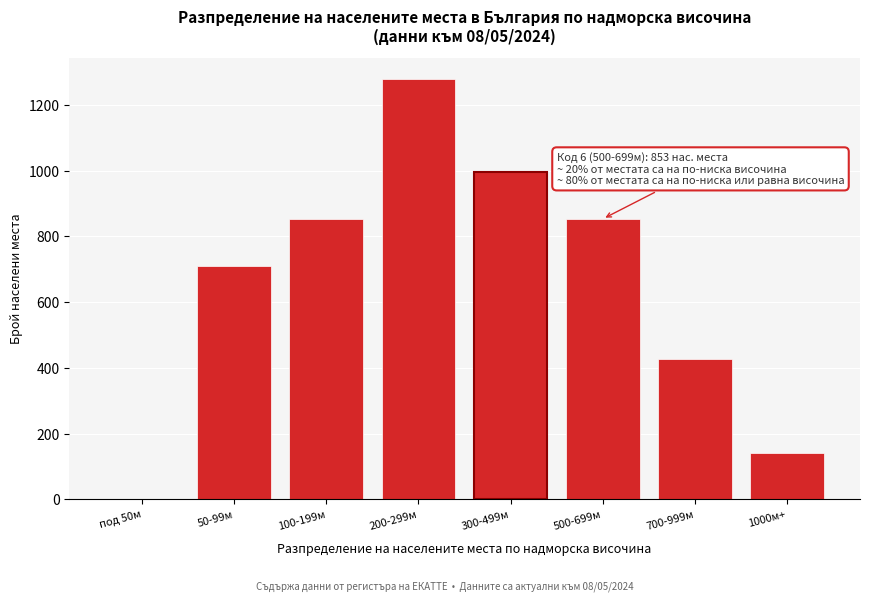

Reading right to left, list all the values displayed in this chart.

1000м+=142	700-999м=426	500-699м=853	300-499м=995	200-299м=1279	100-199м=853	50-99м=711	под 50м=0